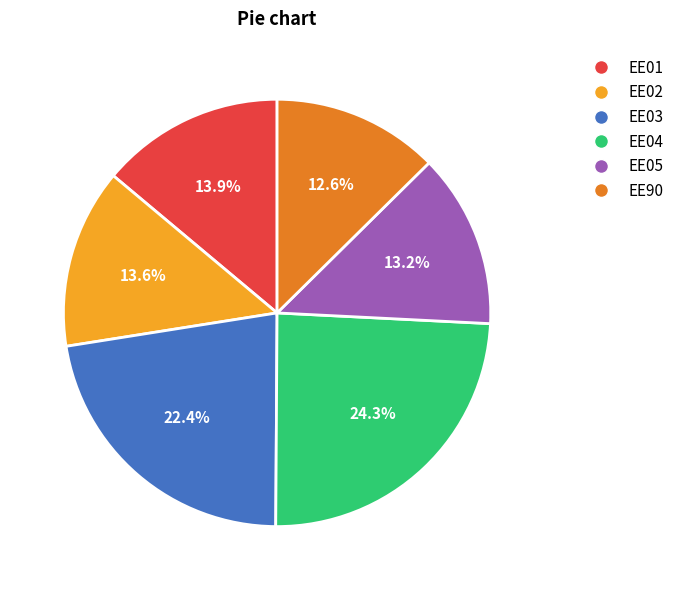

What is the ratio of the value at EE02 to the value at EE04?

0.6